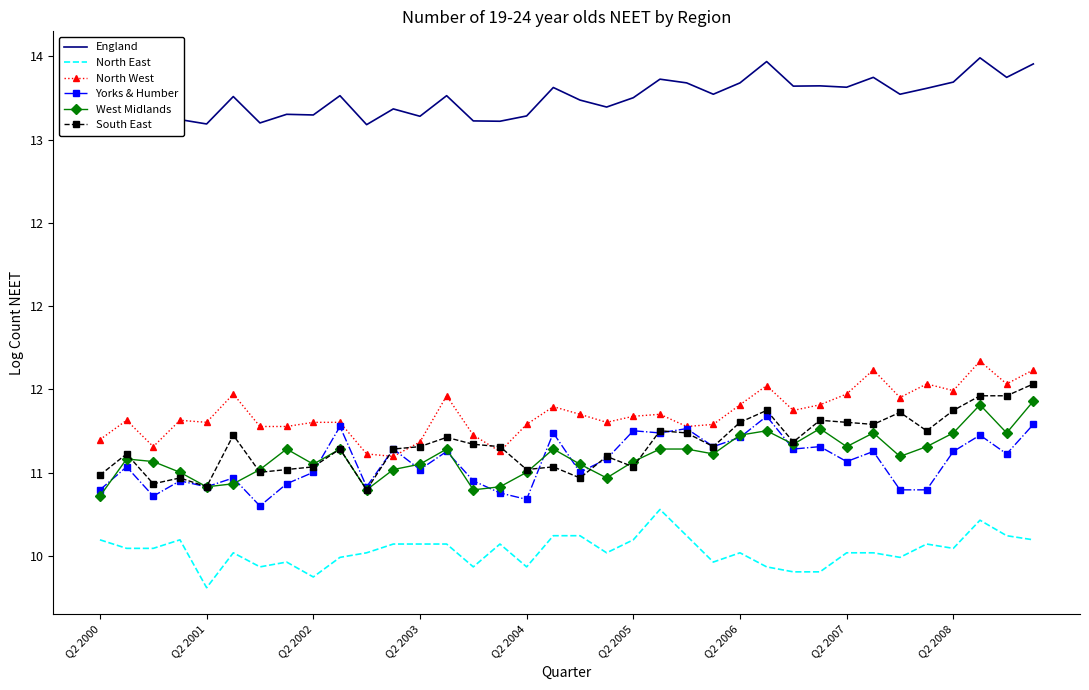

Is it true that North West equals 16.0 at 33?

False